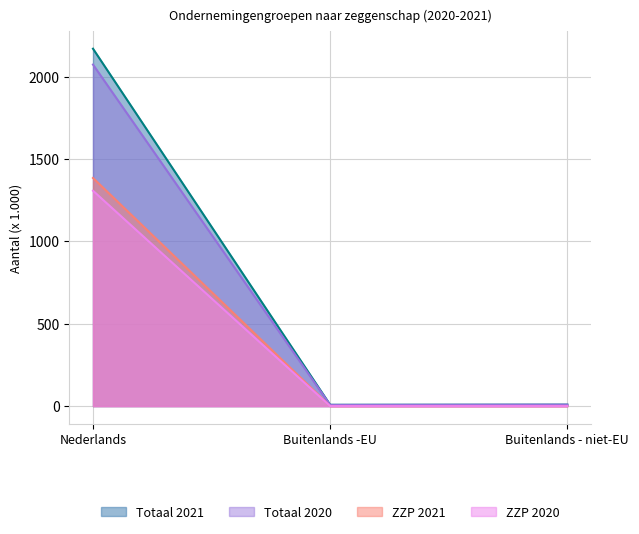

What is the difference between the maximum and minimum values in the Totaal 2021 series?

2161.0